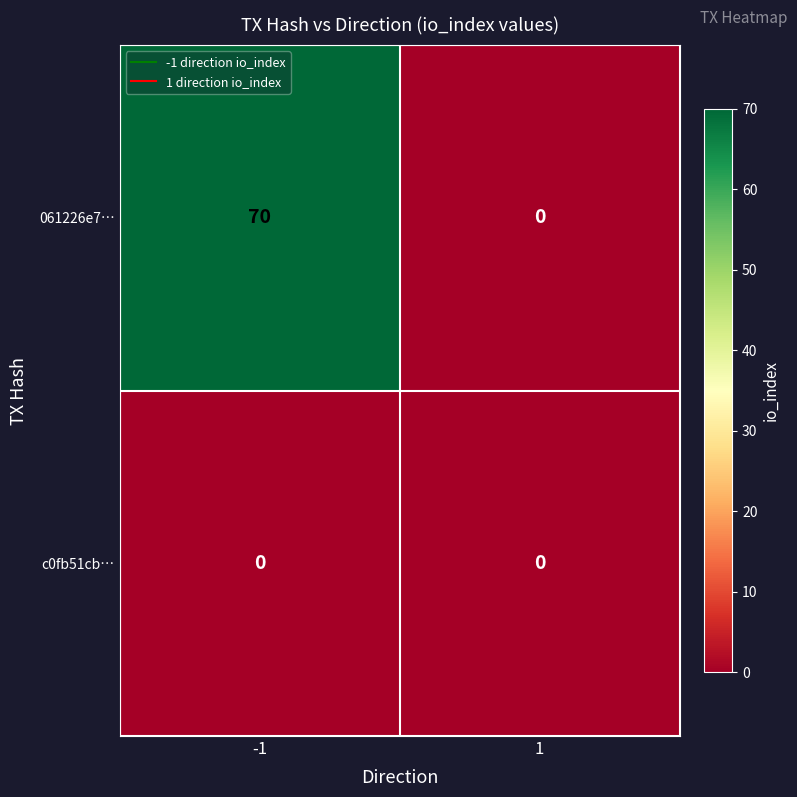

Read the 061226e7… value at -1, to the nearest 5.

70